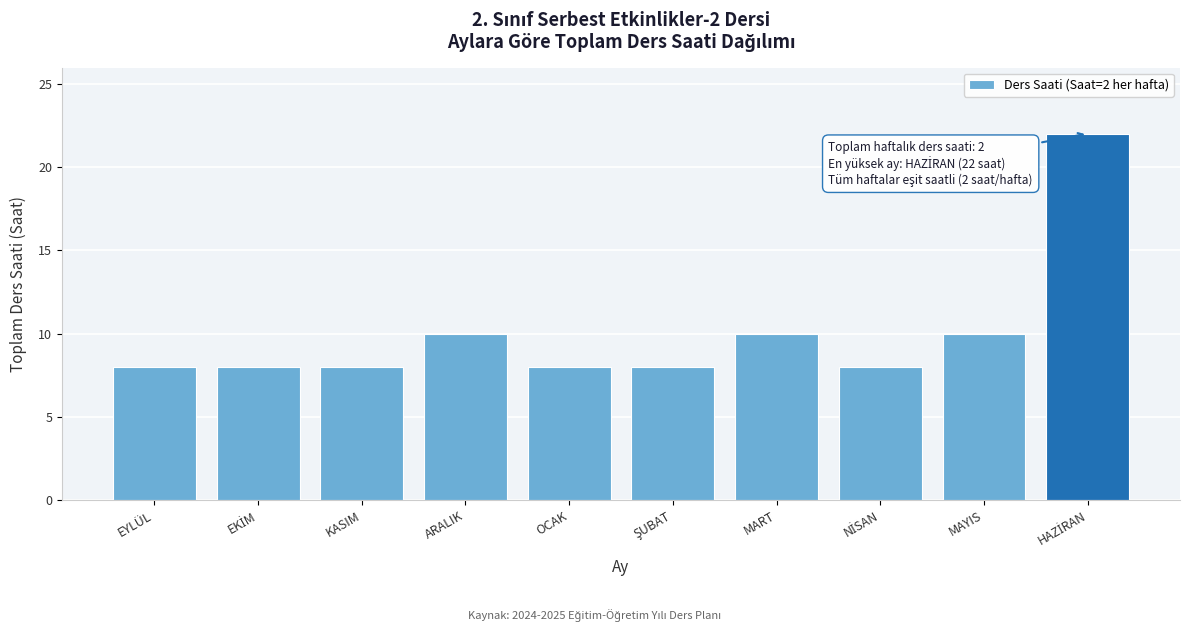

Reading right to left, list all the values displayed in this chart.

22	10	8	10	8	8	10	8	8	8